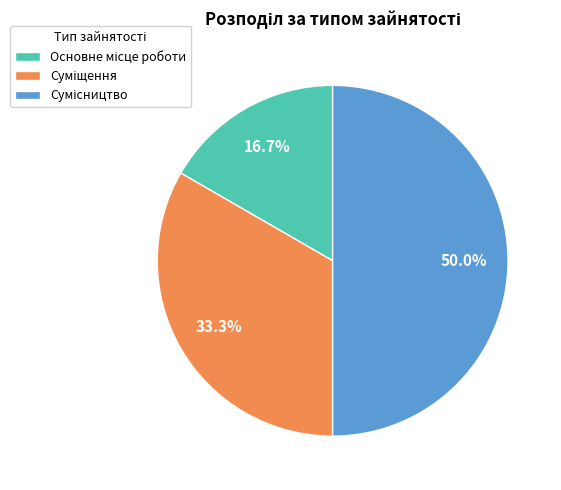

Does Сумісництво account for over 50% of the chart?

No